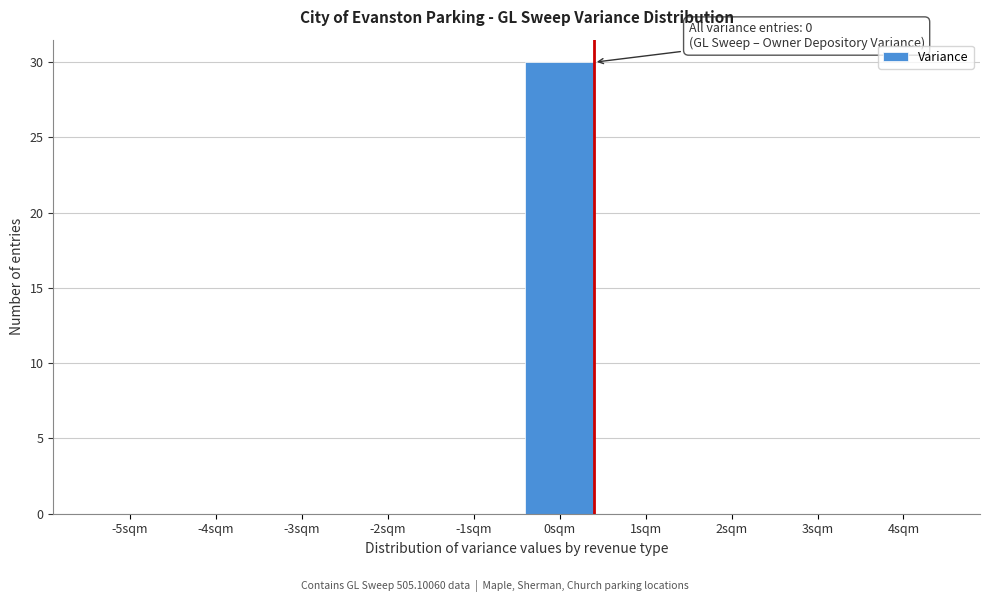

Reading left to right, transcribe all the data shown in this chart.

-5sqm=0	-4sqm=0	-3sqm=0	-2sqm=0	-1sqm=0	0sqm=30	1sqm=0	2sqm=0	3sqm=0	4sqm=0